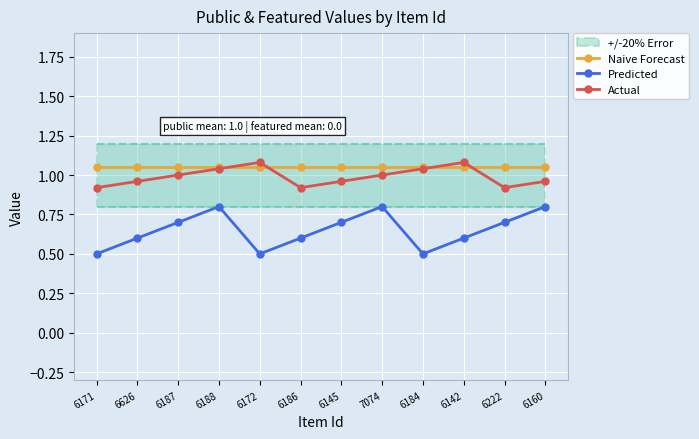

Reading left to right, list all the values displayed in this chart.

Naive Forecast: 1.1	1.1	1.1	1.1	1.1	1.1	1.1	1.1	1.1	1.1	1.1	1.1
Predicted: 0.5	0.6	0.7	0.8	0.5	0.6	0.7	0.8	0.5	0.6	0.7	0.8
Actual: 0.9	1.0	1.0	1.0	1.1	0.9	1.0	1.0	1.0	1.1	0.9	1.0